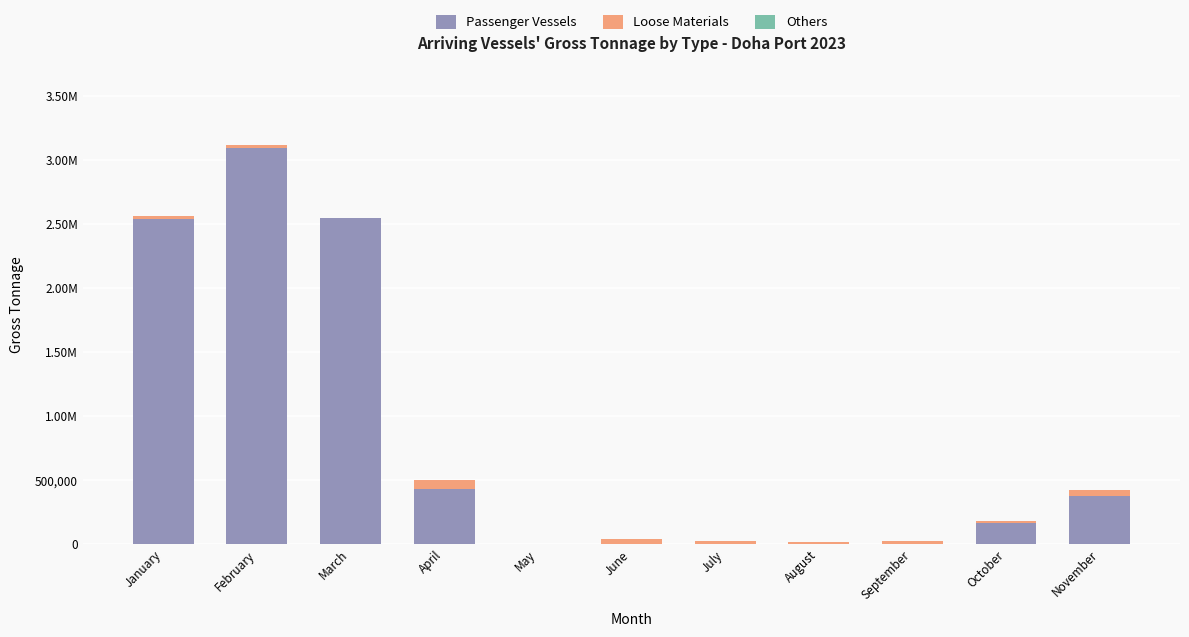

What is the difference between the Others values at May and November?

750